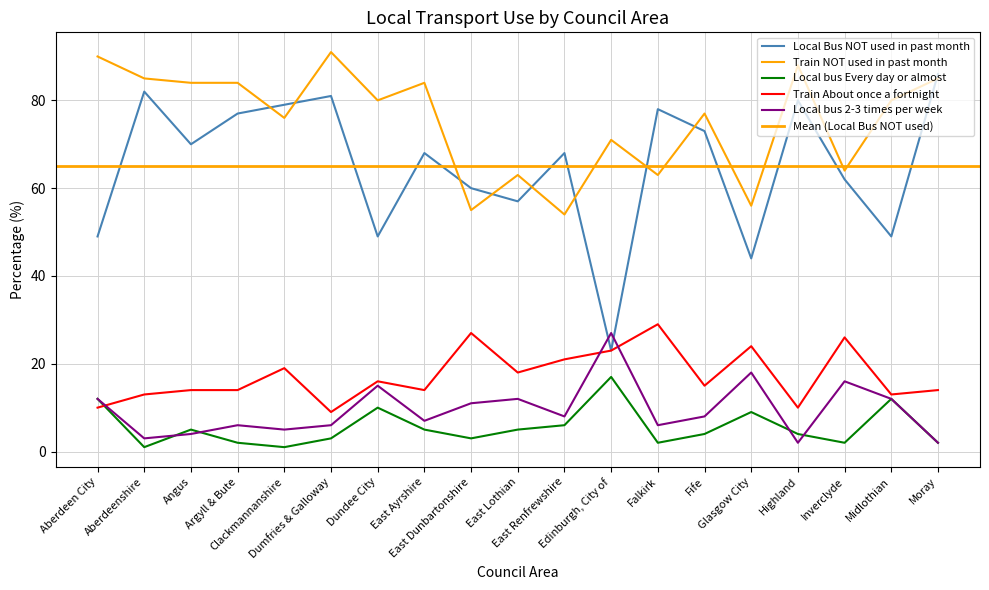

What is the spread (max minus min) of values at Clackmannanshire?

78